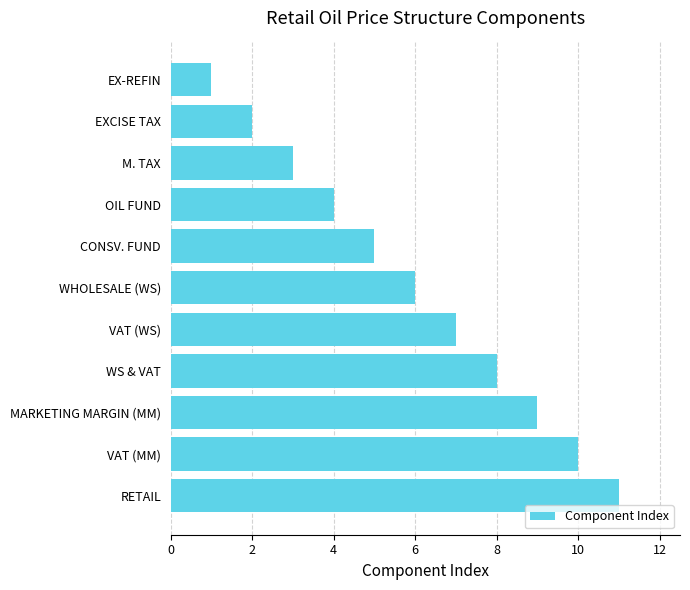

What is the average value?

6